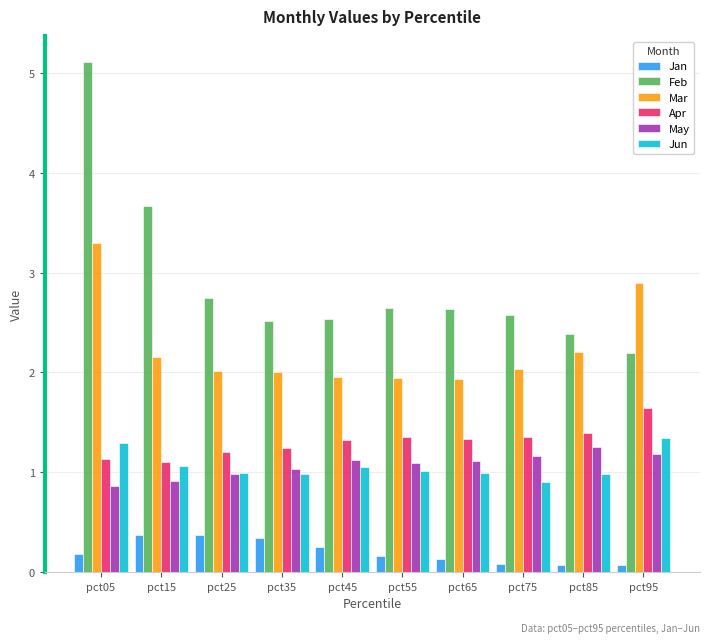

Does the chart contain any negative values?

No